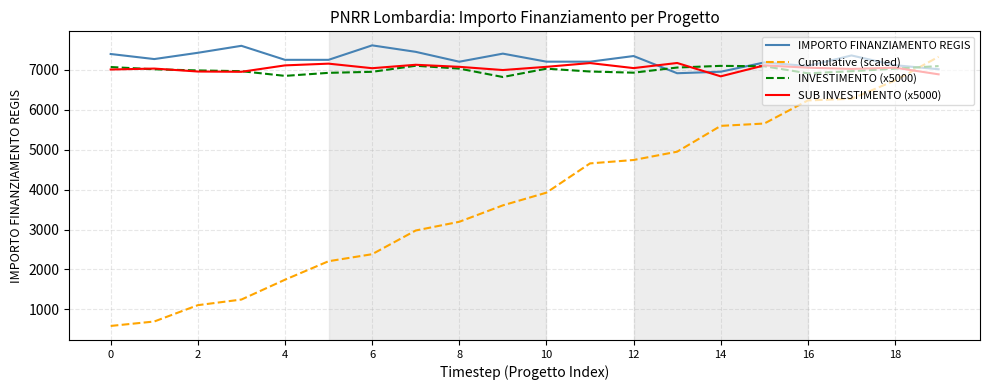

How many values in the INVESTIMENTO (x5000) series exceed 7017?

10